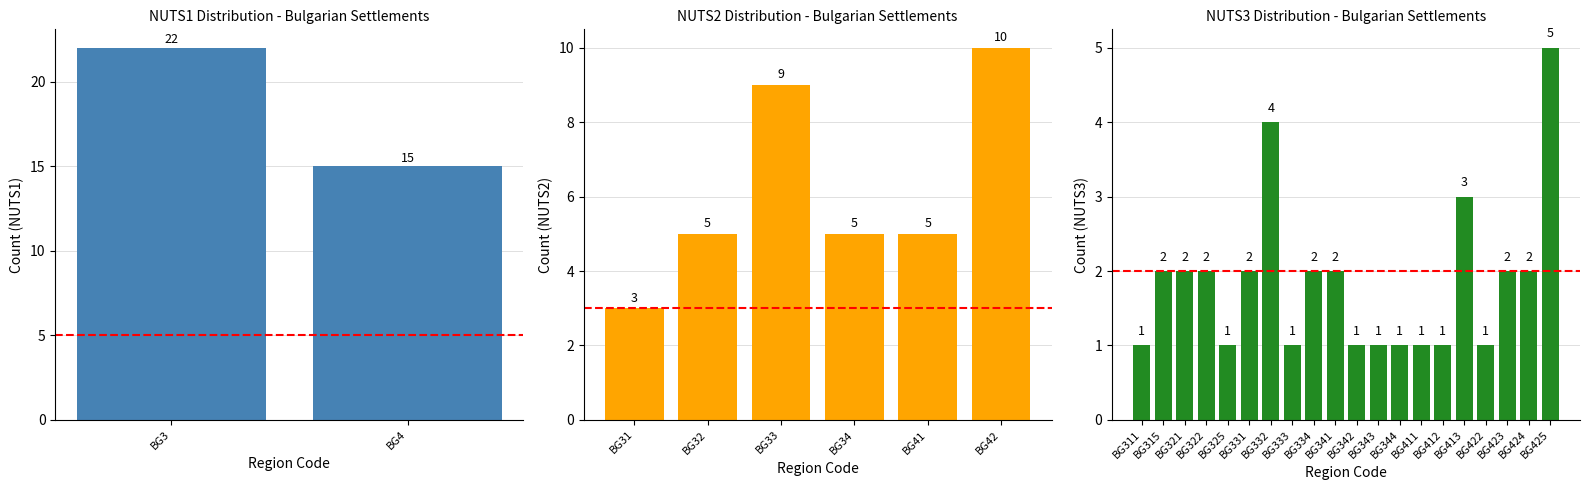

True or false: NUTS3 Count has a value of 7 at BG42.

False